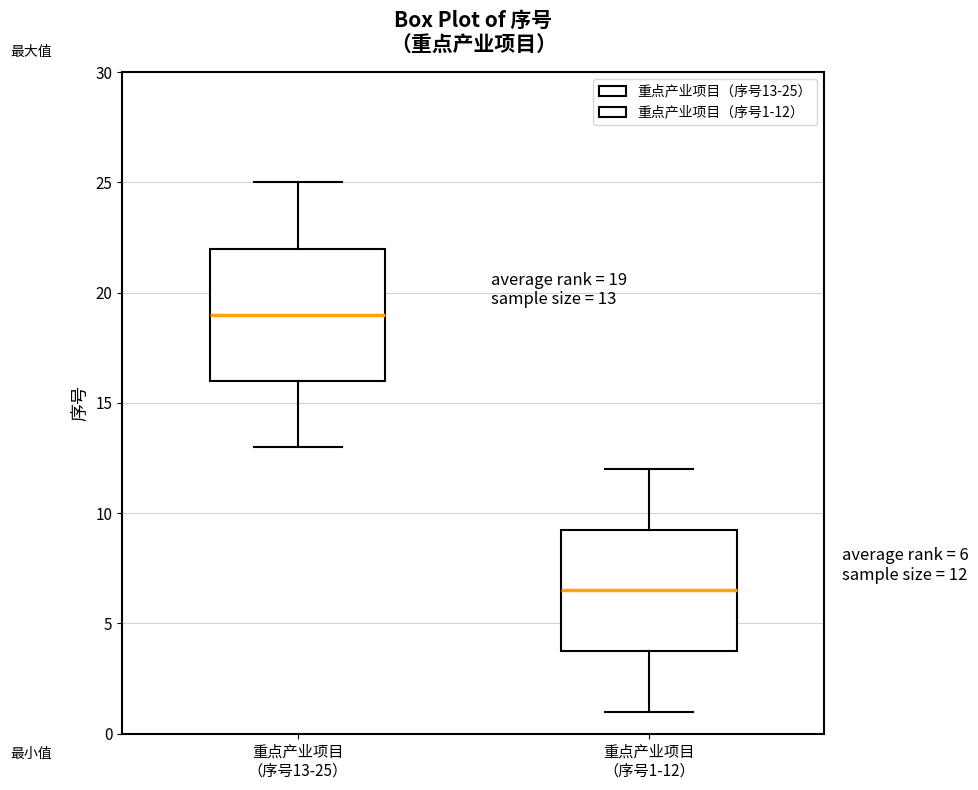

Which box is the tallest, from its lower edge to its upper edge?

重点产业项目 （序号13-25）